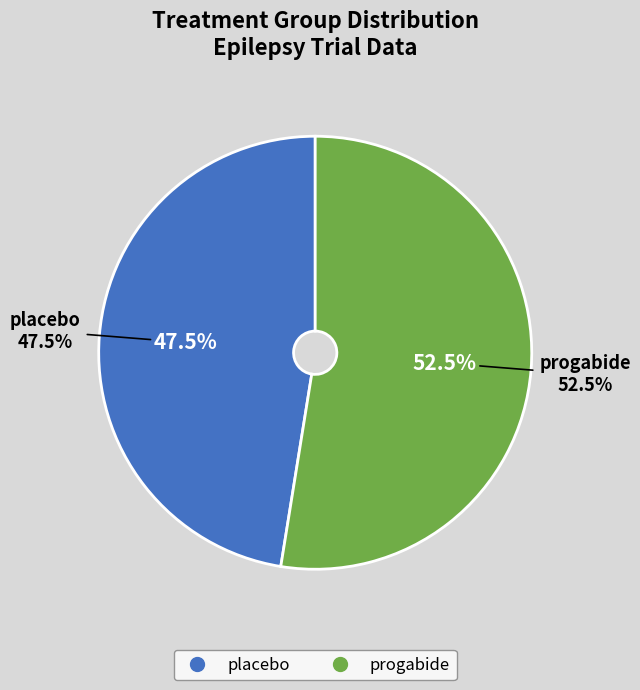

To the nearest percent, what is the difference between the largest and smallest slice percentages?

5%